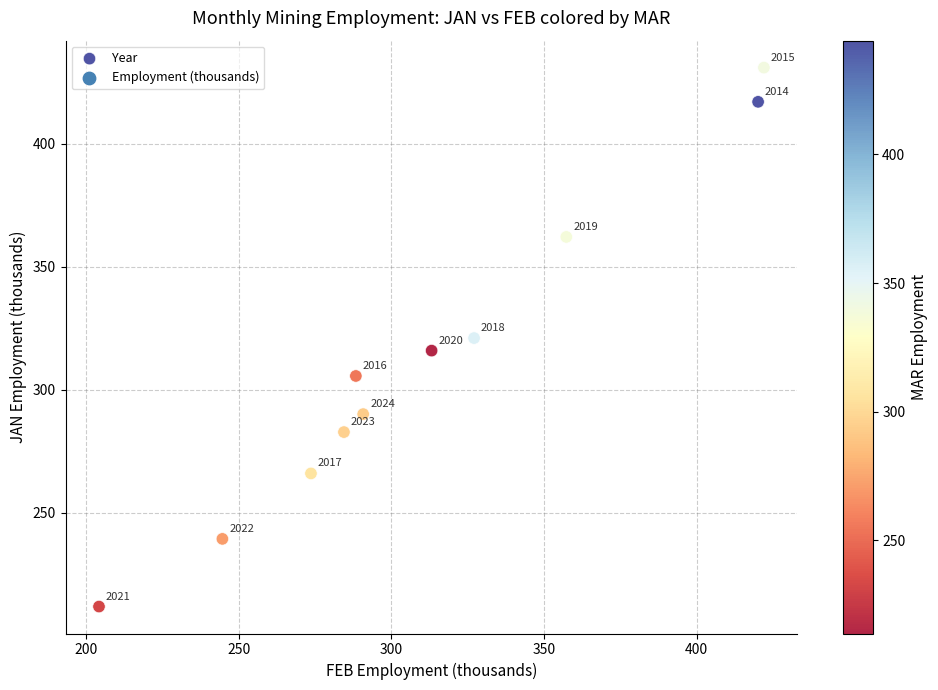

What is the average X value?

311.5